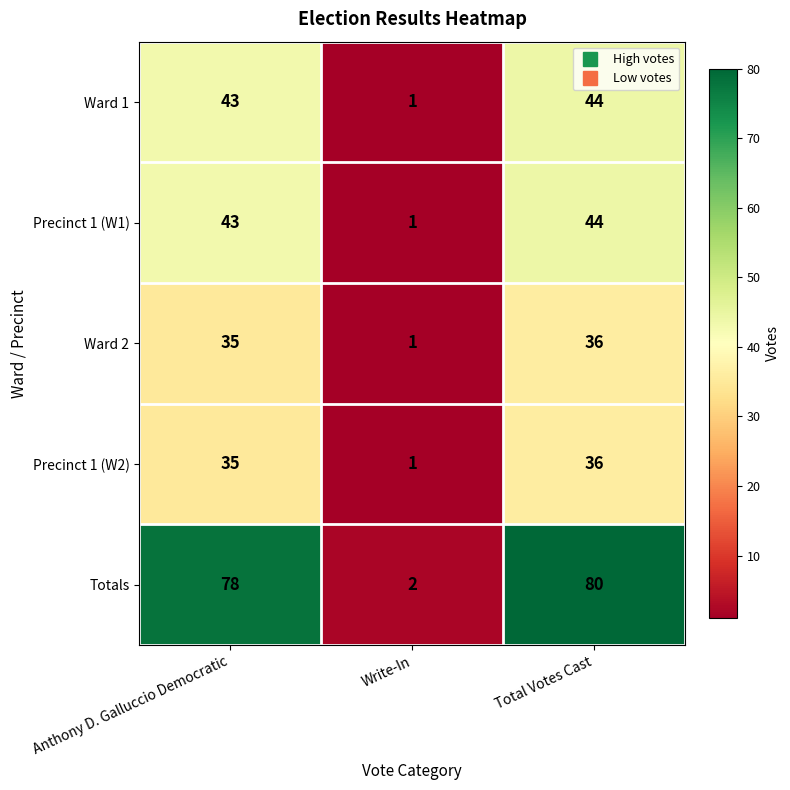

The Precinct 1 (W1) series shows 59 at Total Votes Cast. True or false?

False